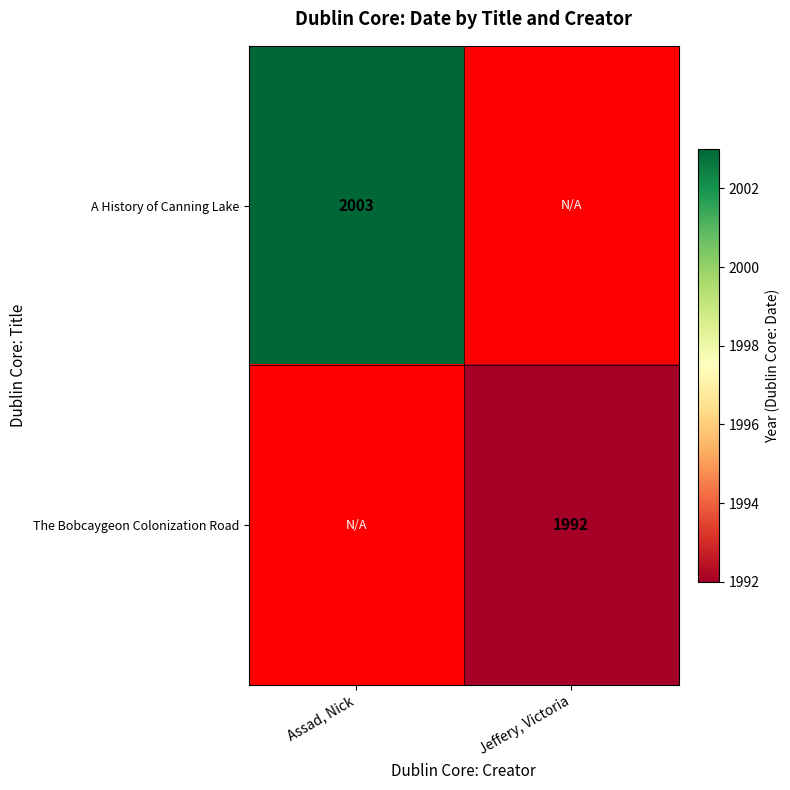

True or false: A History of Canning Lake has a value of 3415 at Assad, Nick.

False